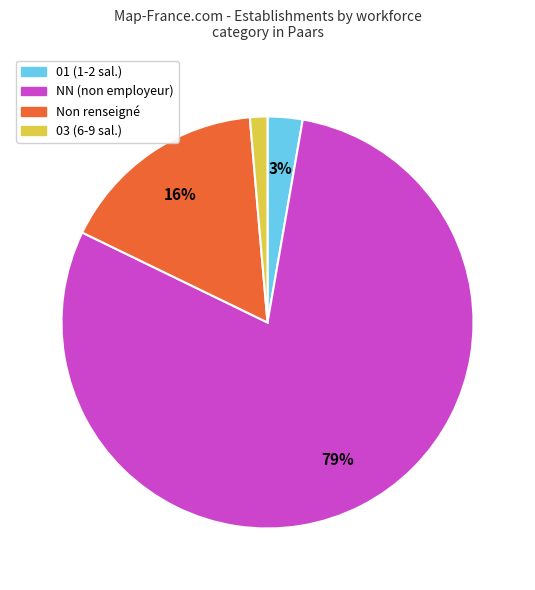

Does any single category account for the majority?

Yes